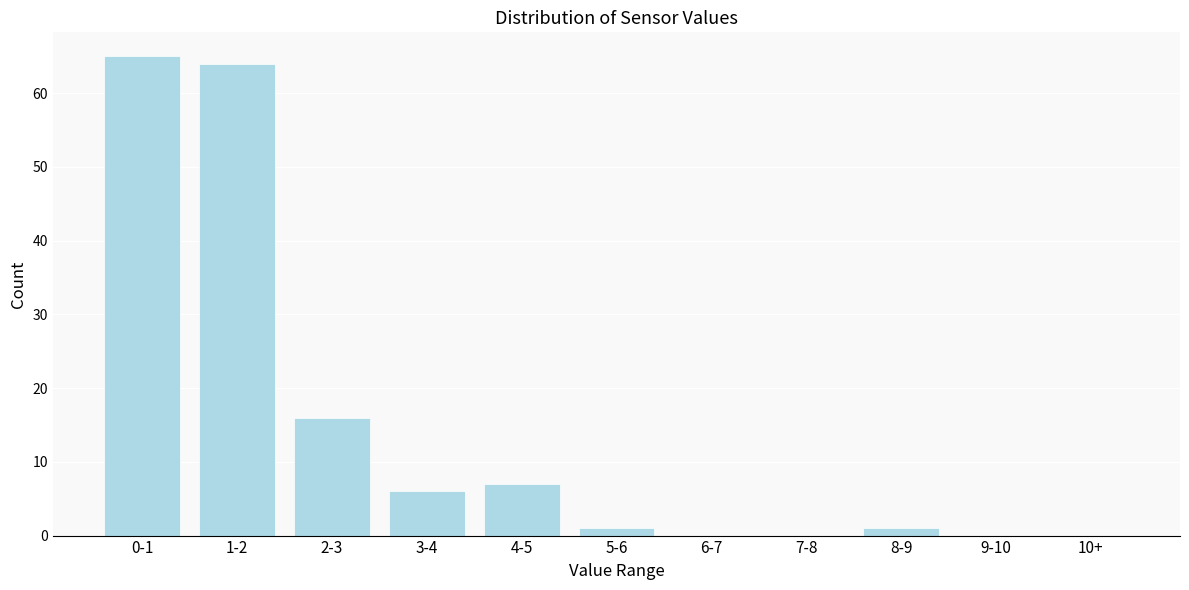

Reading left to right, extract all data points from this chart.

0-1=65	1-2=64	2-3=16	3-4=6	4-5=7	5-6=1	6-7=0	7-8=0	8-9=1	9-10=0	10+=0